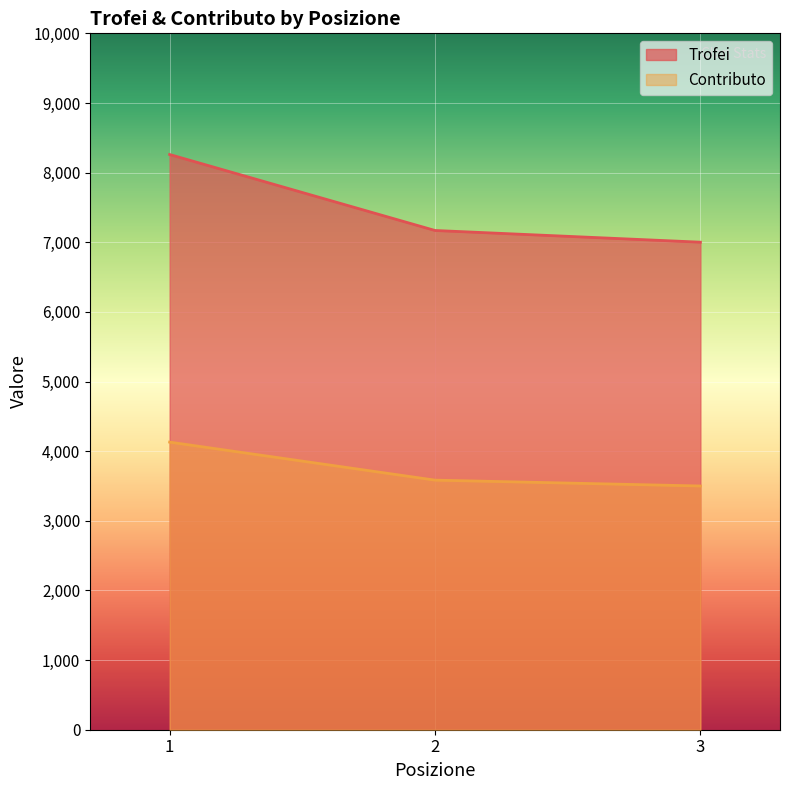

The Trofei series shows 11759 at 2. True or false?

False